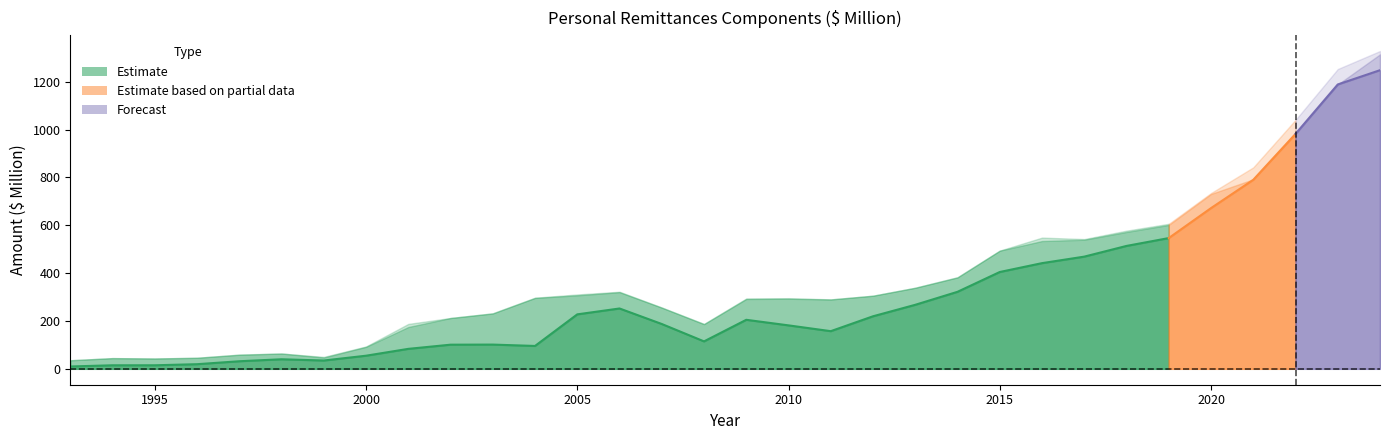

Between 1995 and 1994, which is larger?

1995